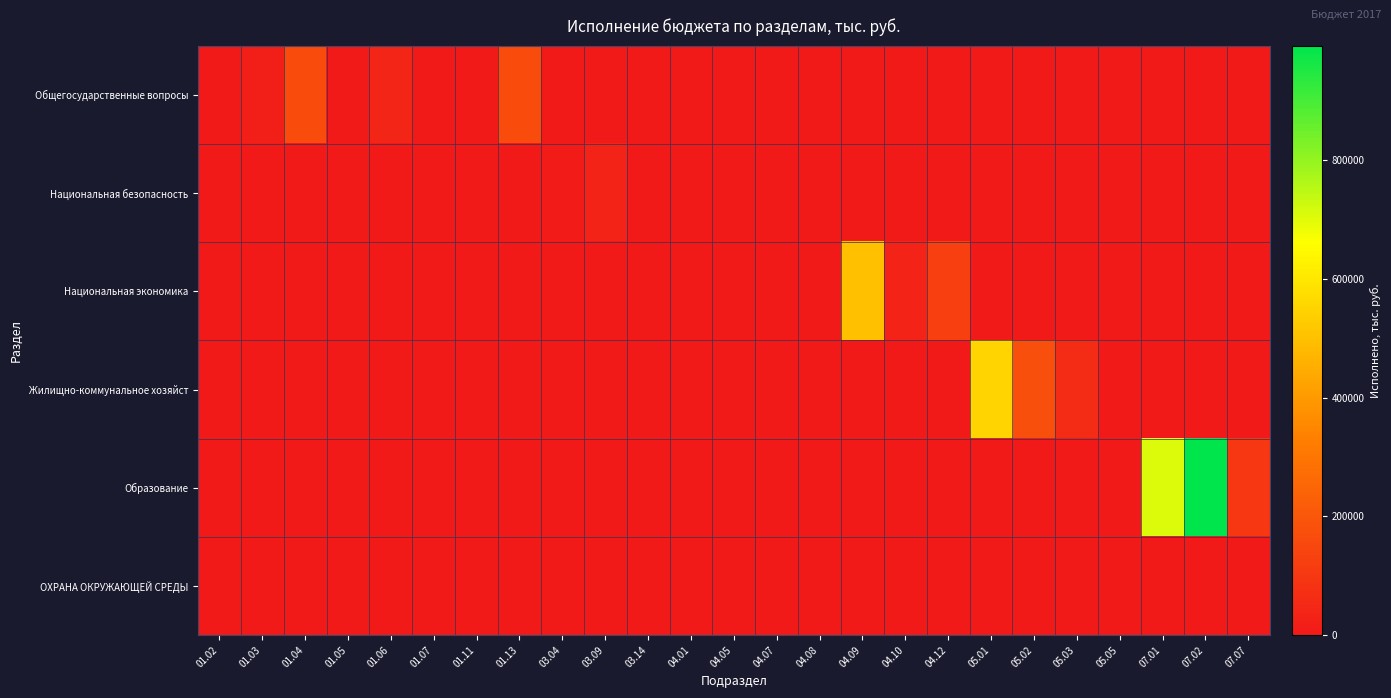

Rank the series at 07.07 from lowest to highest value.

Общегосударственные вопросы, Национальная безопасность, Национальная экономика, Жилищно-коммунальное хозяйст, ОХРАНА ОКРУЖАЮЩЕЙ СРЕДЫ, Образование